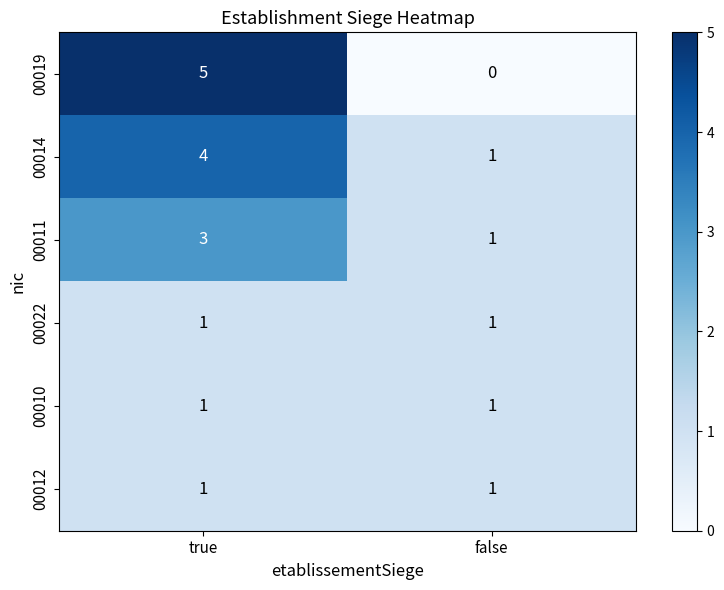

Reading left to right, list all the values displayed in this chart.

00019: 5	0
00014: 4	1
00011: 3	1
00022: 1	1
00010: 1	1
00012: 1	1